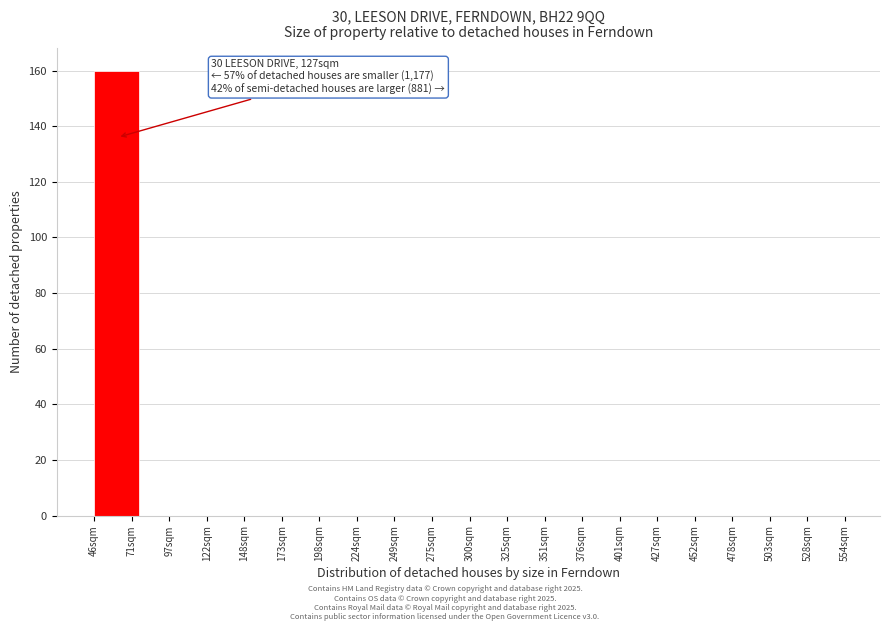

Reading left to right, extract all data points from this chart.

71sqm=160	97sqm=0	122sqm=0	148sqm=0	198sqm=0	224sqm=0	249sqm=0	275sqm=0	325sqm=0	351sqm=0	376sqm=0	401sqm=0	452sqm=0	478sqm=0	503sqm=0	528sqm=0